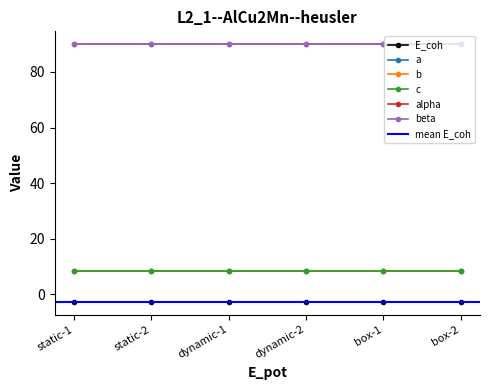

What is the value of the b point at the 1st from the left?

8.3